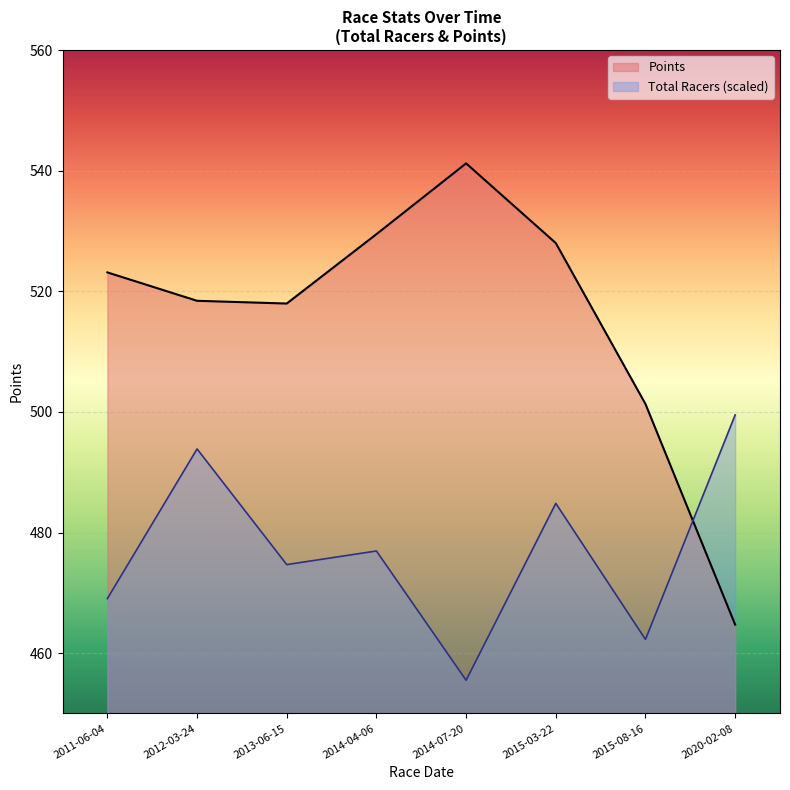

Where do Points and Total Racers first cross each other?

2015-08-16 and 2020-02-08